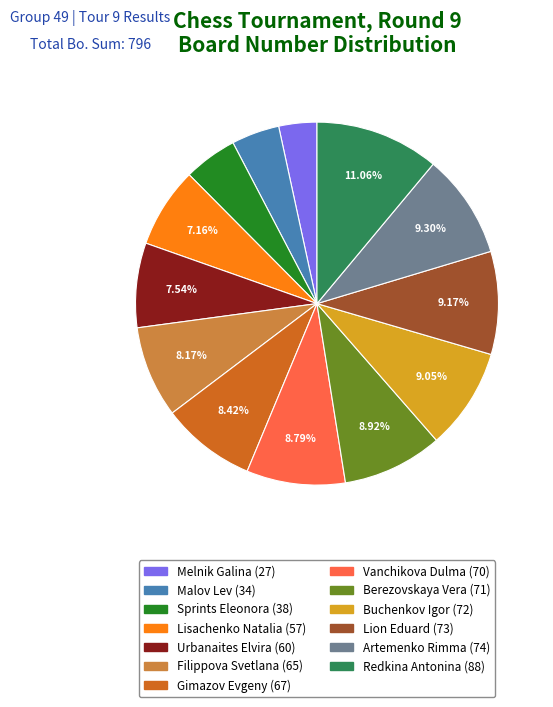

Between Filippova Svetlana (65) and Sprints Eleonora (38), which is larger?

Filippova Svetlana (65)